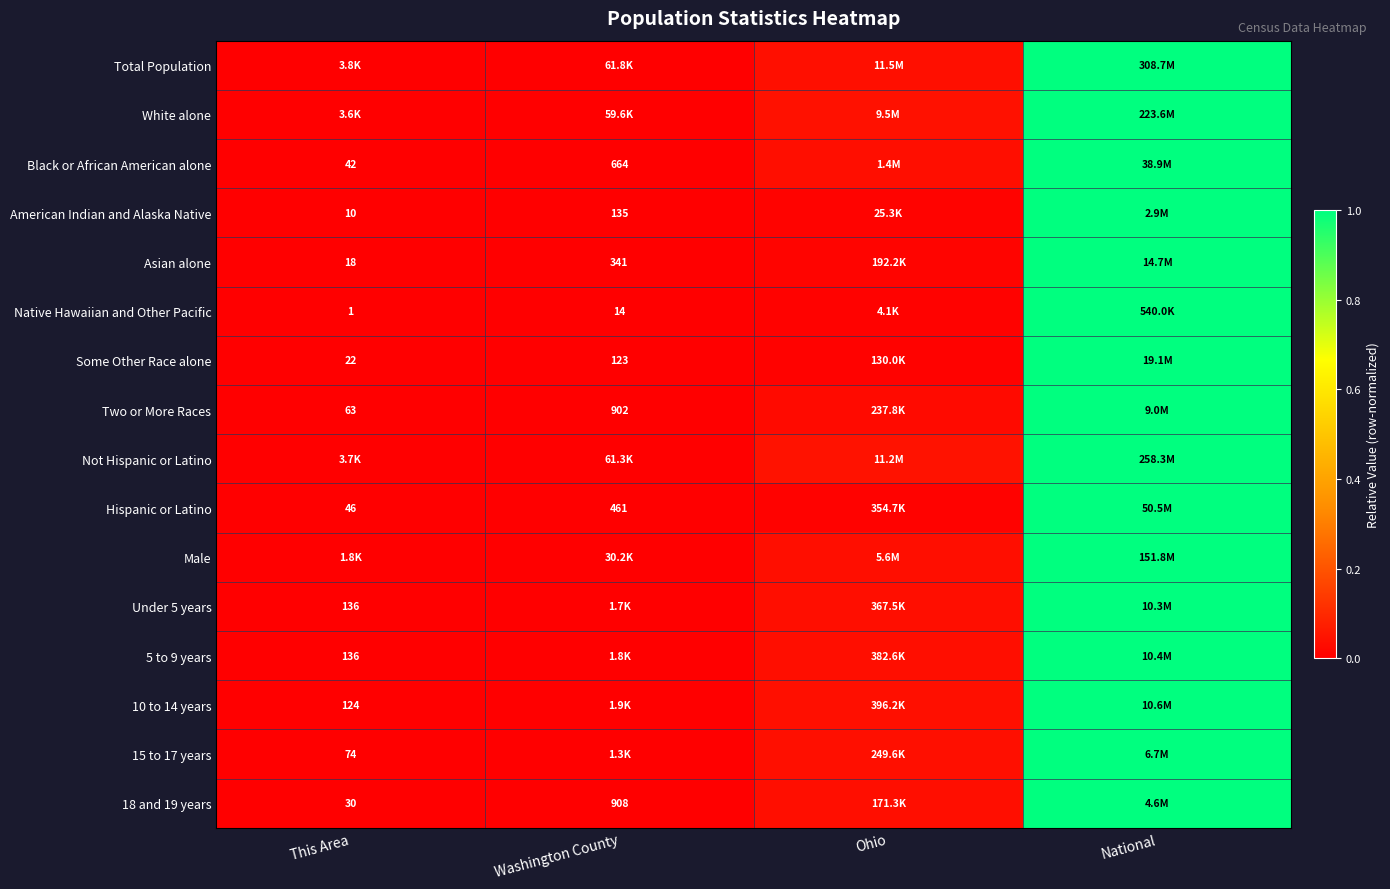

Where is 18 and 19 years nearest to the value 0?

This Area